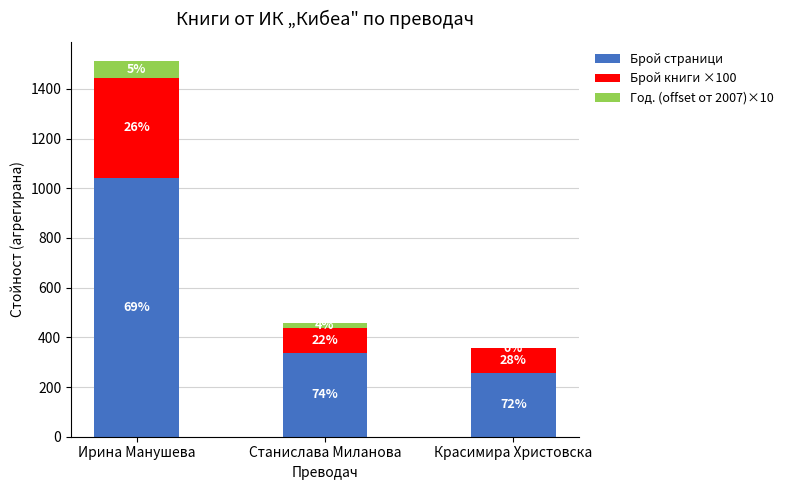

The value of Брой страници at Красимира Христовска is 256. True or false?

True